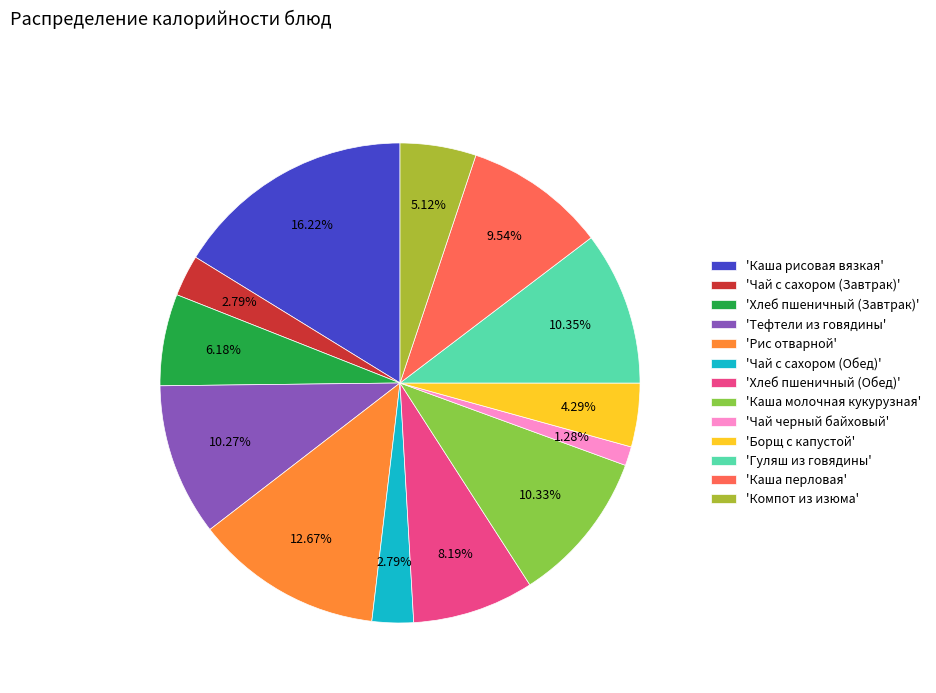

Is there any slice that represents more than half of the pie?

No